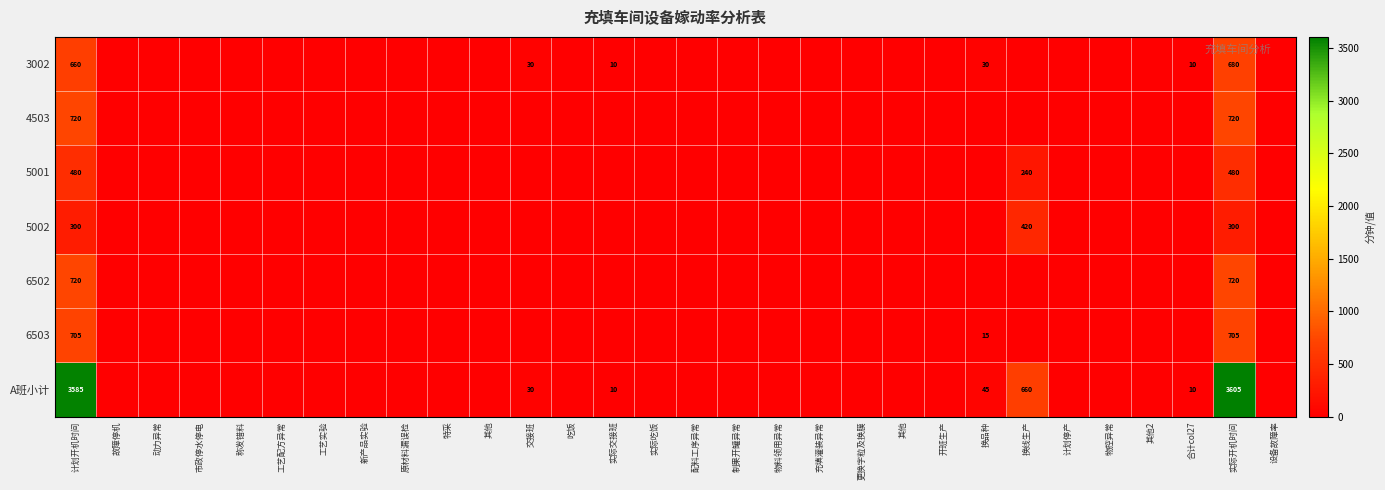

Is it true that 4503 equals -462 at 设备故障率?

False